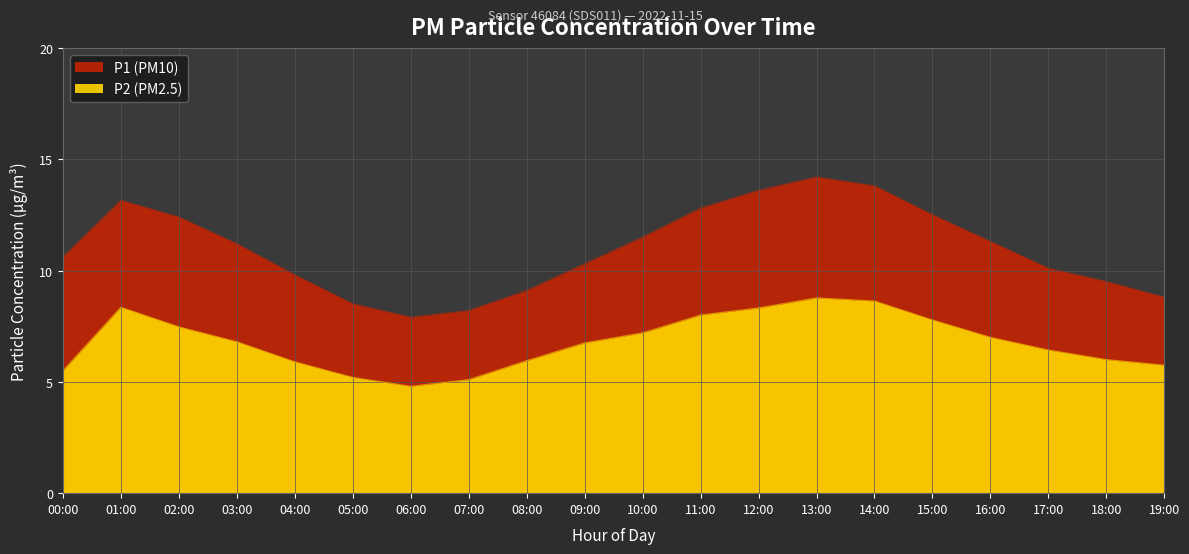

Reading right to left, what are all the values shown in this chart?

P1: 8.8	9.5	10.1	11.3	12.5	13.8	14.2	13.6	12.8	11.5	10.3	9.1	8.2	7.9	8.5	9.8	11.2	12.4	13.2	10.6
P2: 5.8	6.0	6.4	7.0	7.8	8.6	8.8	8.3	8.0	7.2	6.8	6.0	5.1	4.8	5.2	5.9	6.8	7.5	8.3	5.5